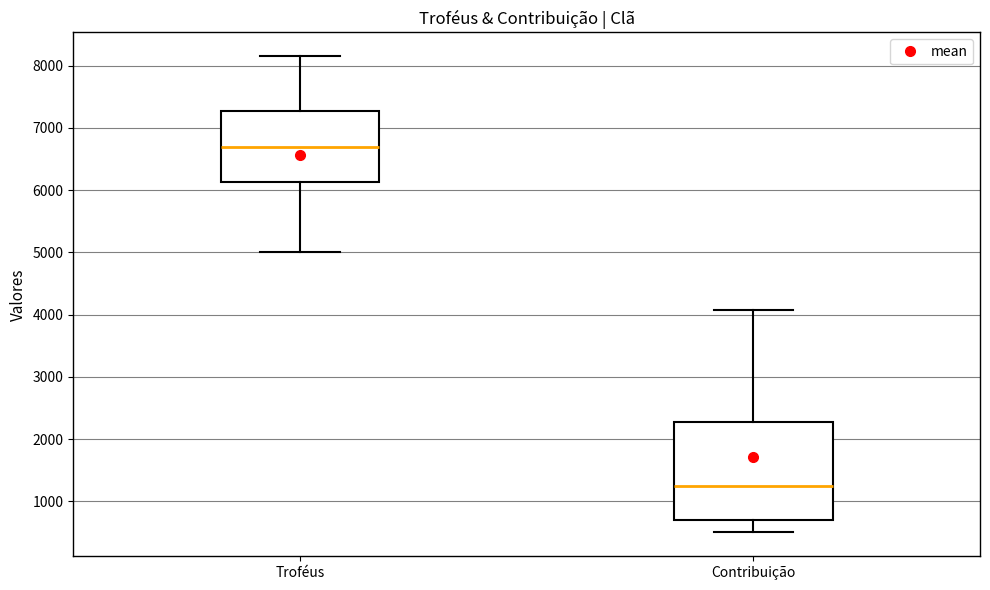

Reading left to right, transcribe this box plot: for each box, give where its median line is, the range the box spans, and where its two whiskers end, as read against the y-axis. The values are not printed on the chart, so give them approximately, as read against the axis.

Troféus: median 6700, box 6100 to 7300, whiskers 5000 to 8200
Contribuição: median 1200, box 700 to 2300, whiskers 500 to 4100